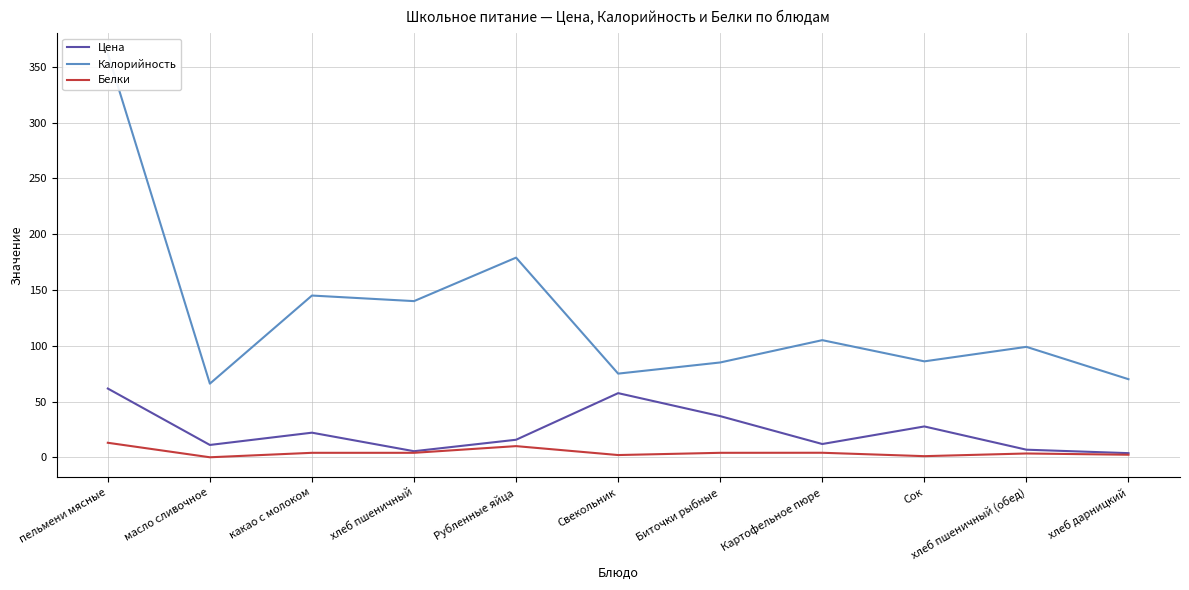

True or false: Белки and Цена cross at least once.

False